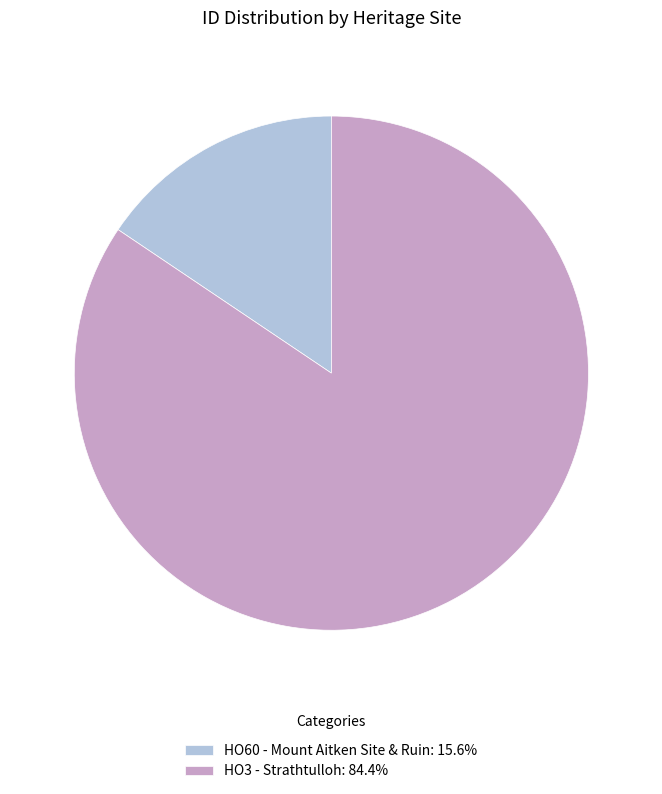

Is there a majority slice in this chart?

Yes